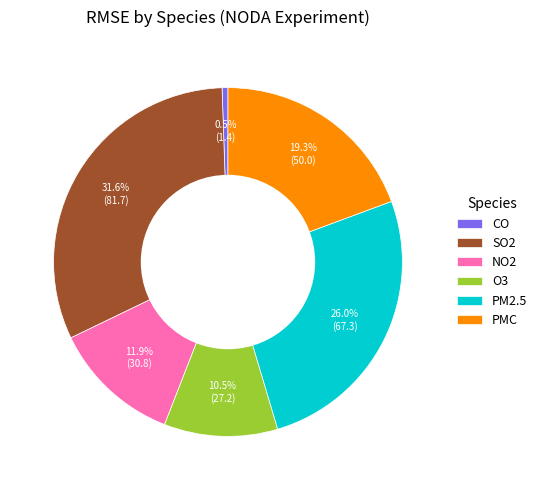

To the nearest percent, what is the difference between the largest and smallest slice percentages?

31%